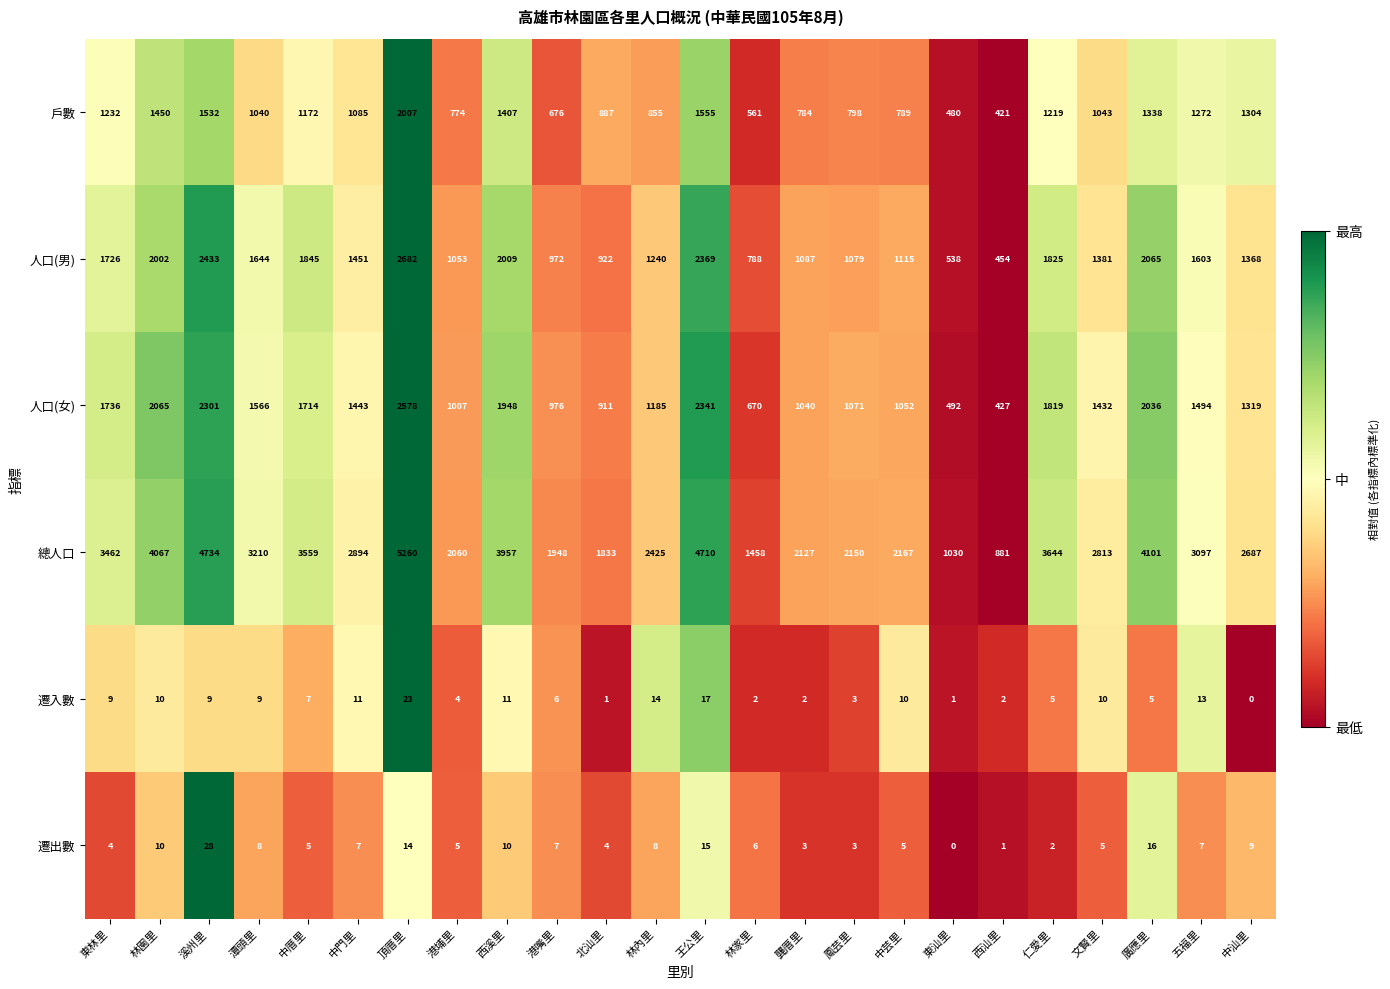

Count the number of data series in this chart.

6